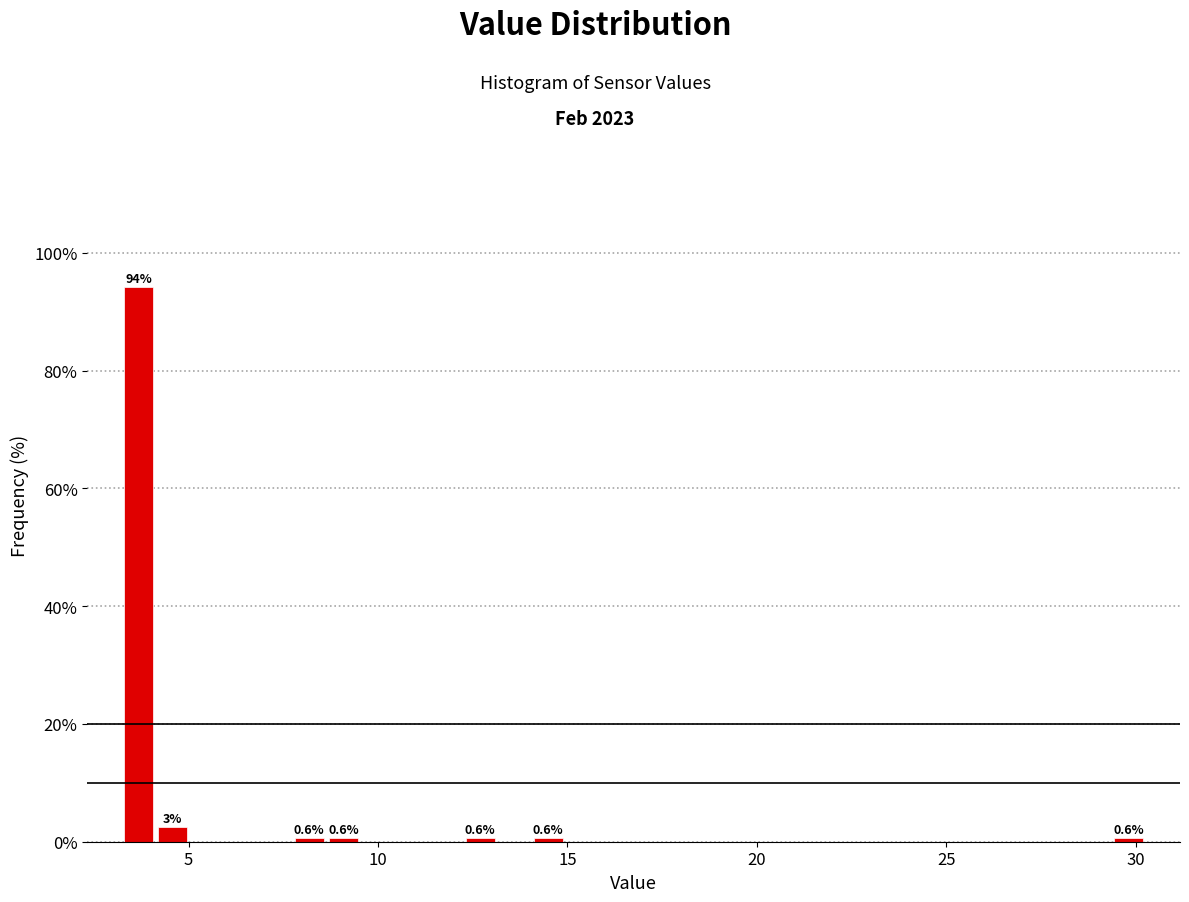

Around what value on the x-axis is the tallest bar? Give the approximate position of its centre, as read against the axis.

3.5